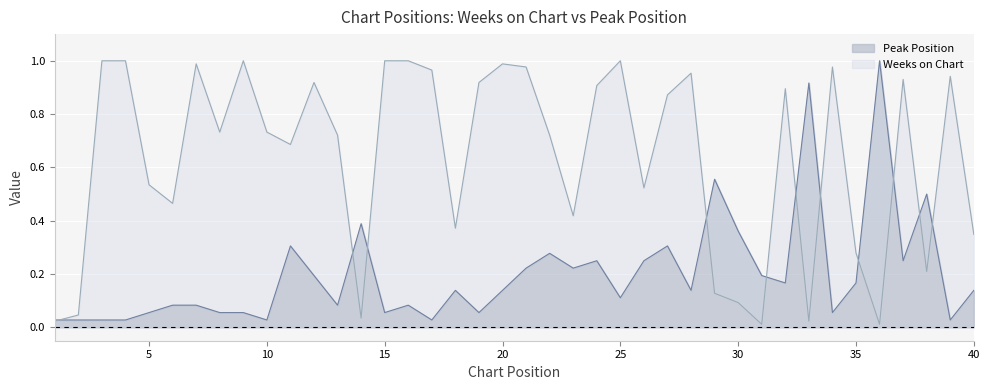

What is the greatest value displayed?

1.0